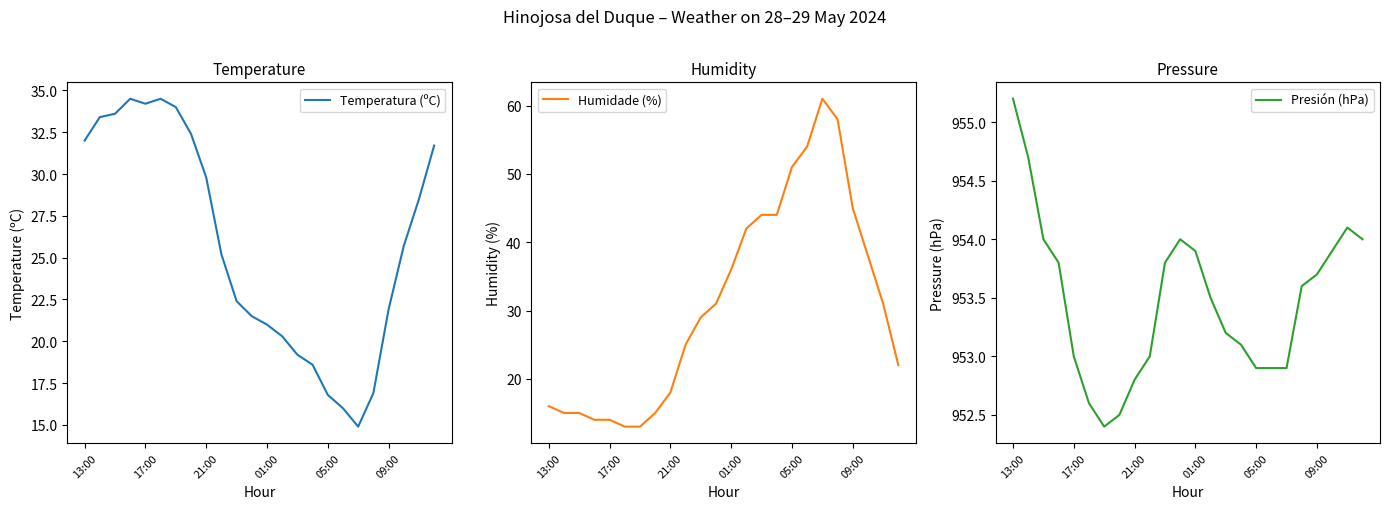

How many lines are shown in the chart?

3